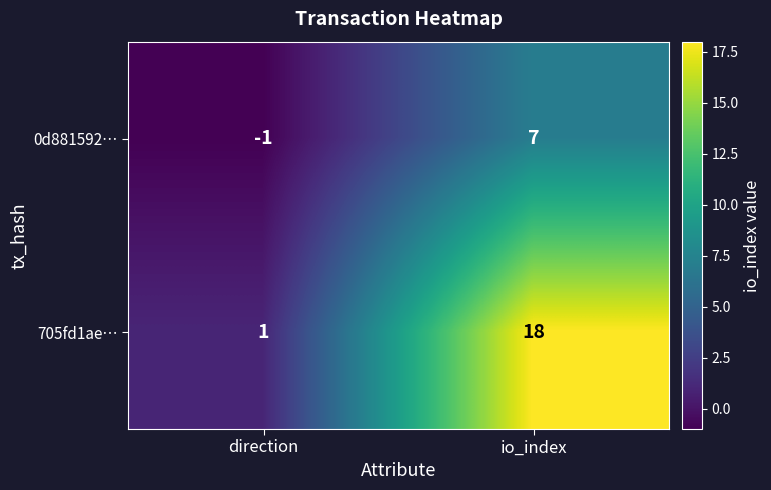

List the labels in order of 705fd1ae… value, smallest first.

direction, io_index